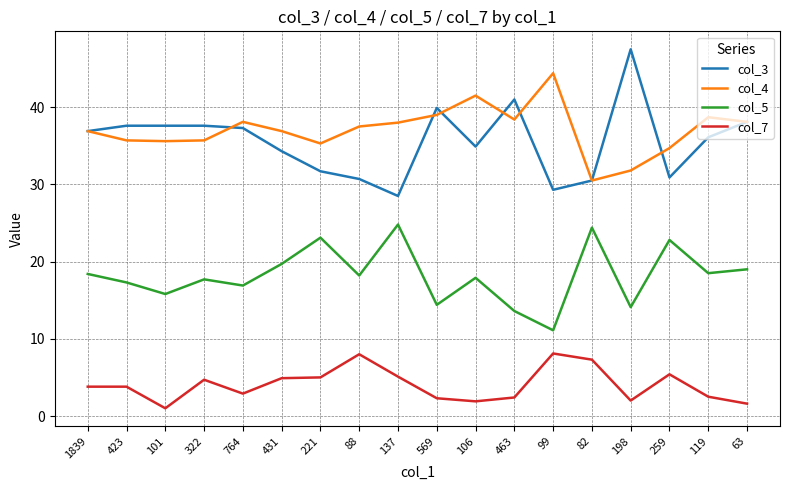

What is the sum of the col_5 values at 569 and 764?

31.3